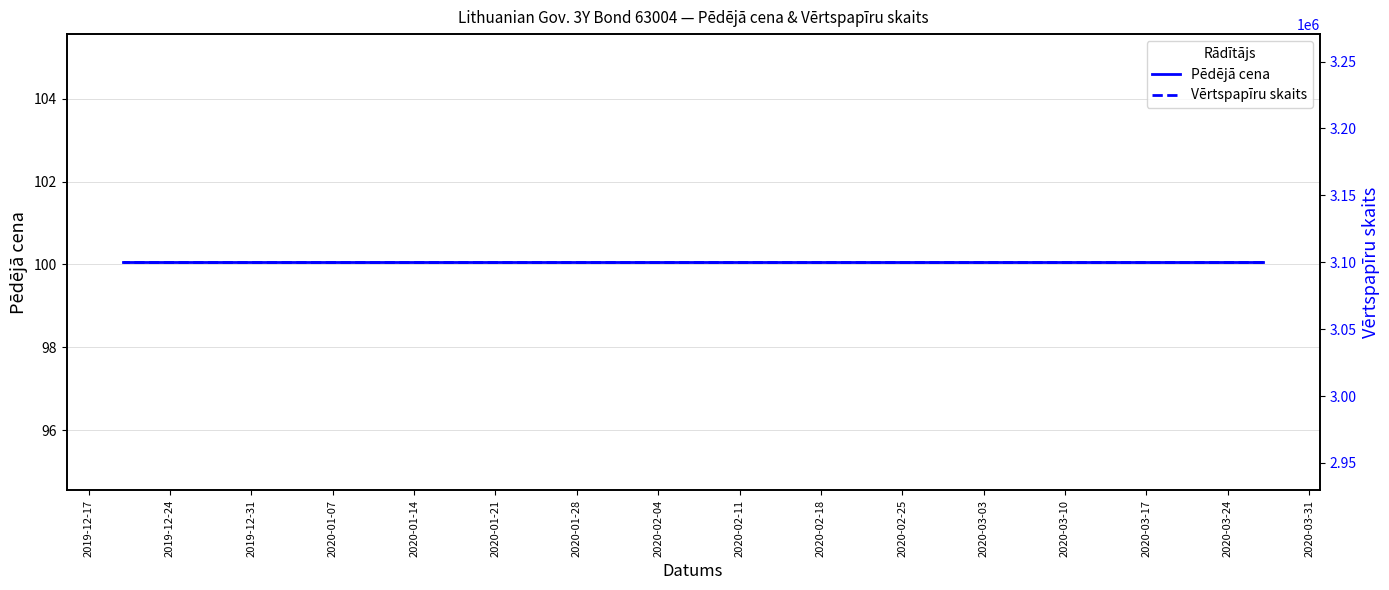

True or false: Pēdējā cena and Vērtspapīru skaits intersect in this chart.

False